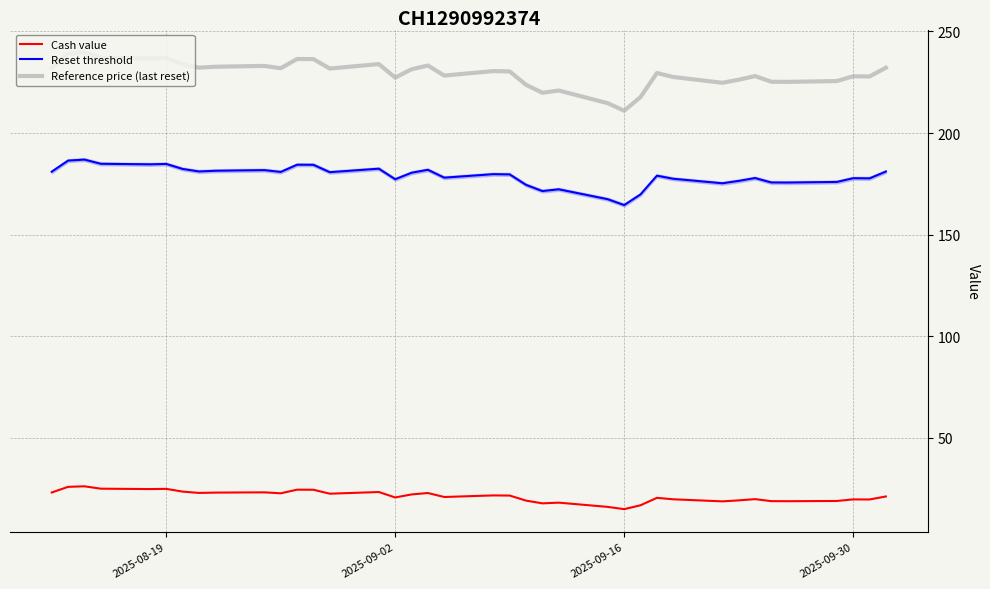

What is the highest value of the Cash value series?

26.2